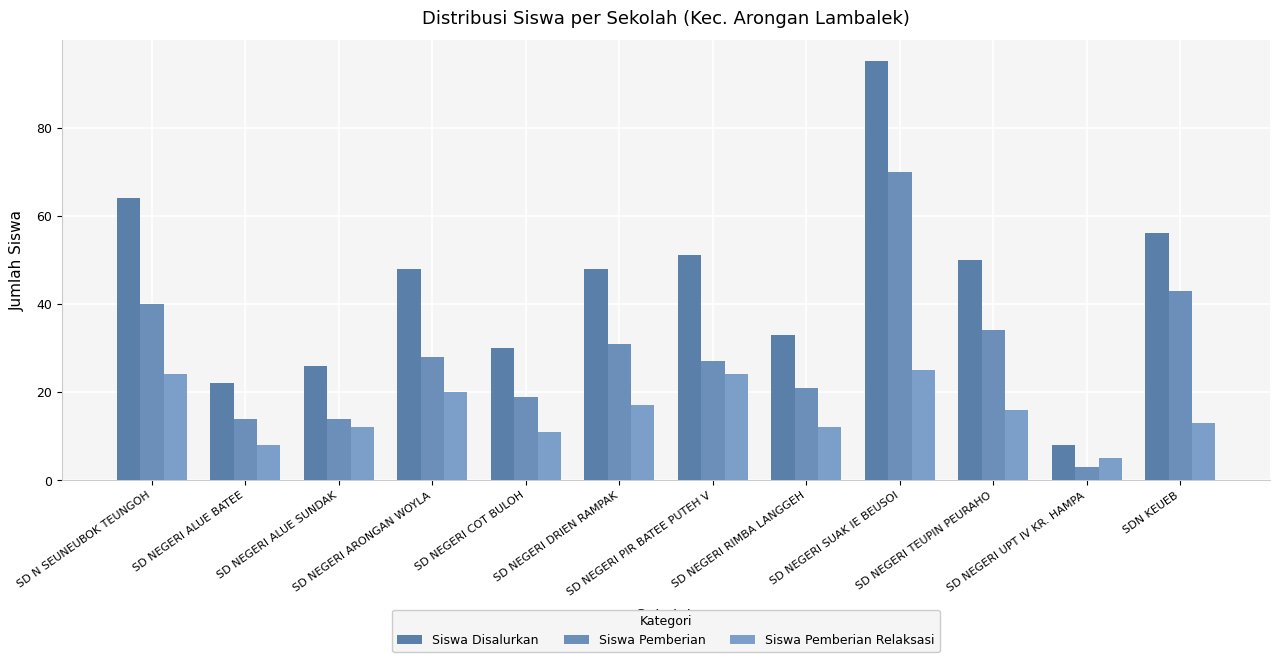

What is the label of the 5th bar from the left?

SD NEGERI COT BULOH